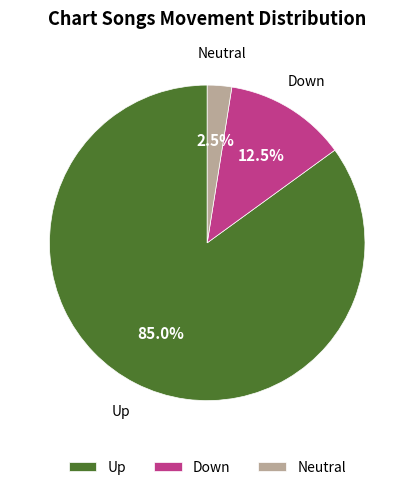

Which has a higher value, Down or Neutral?

Down